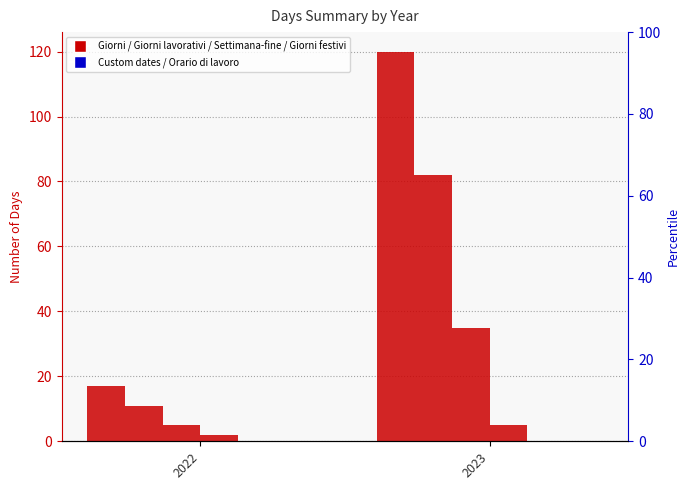

What value does the Giorni festivi series have at 2023?

5